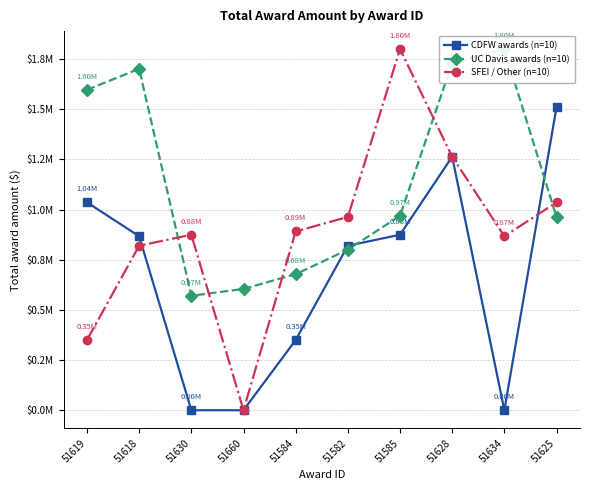

Is the value of UC Davis awards (n=10) at 51618 greater than the value of CDFW awards (n=10) at 51585?

Yes